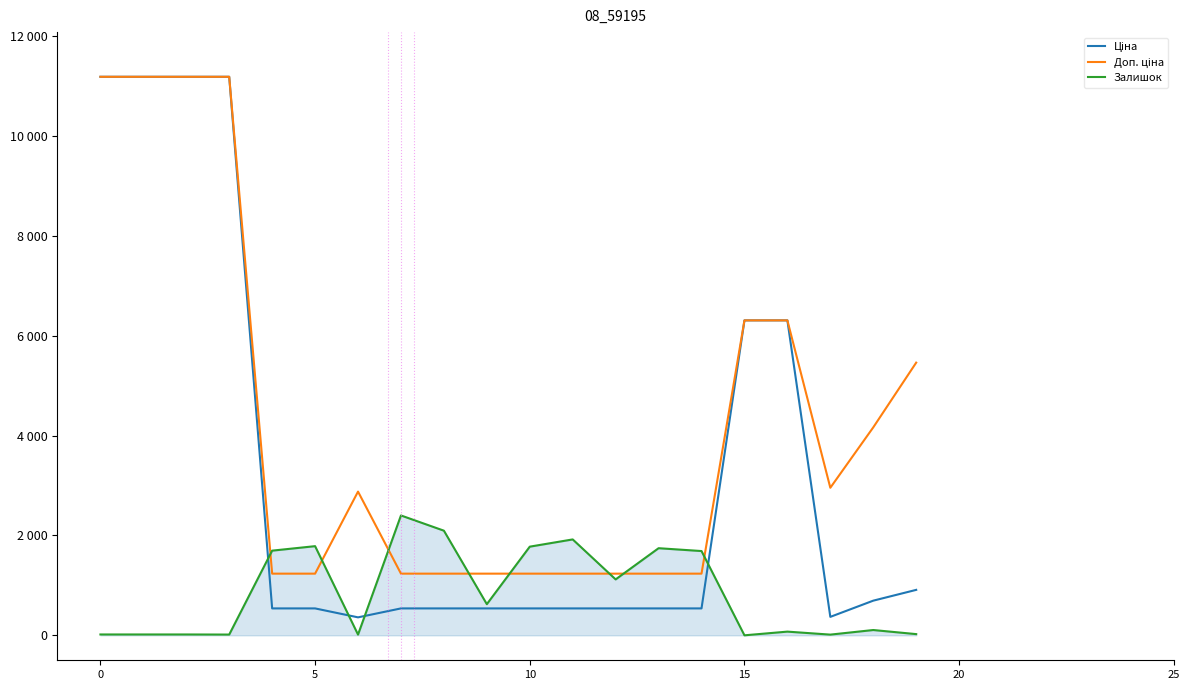

Does the chart have visible grid lines?

No